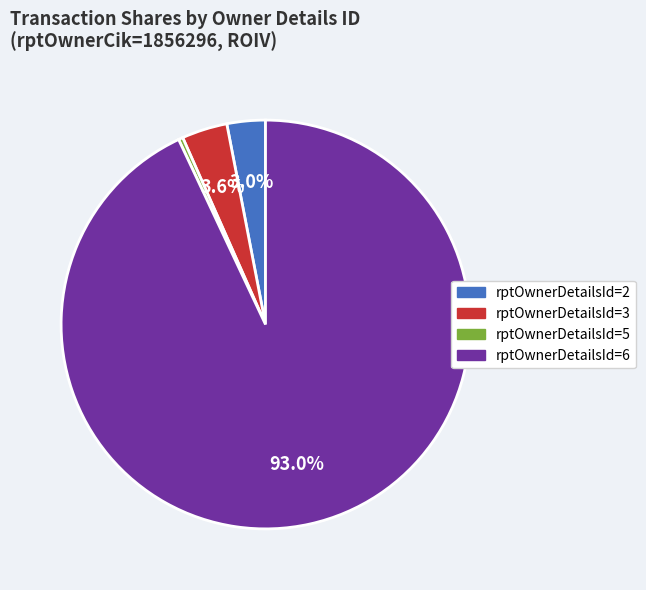

How many segments does this pie chart have?

4